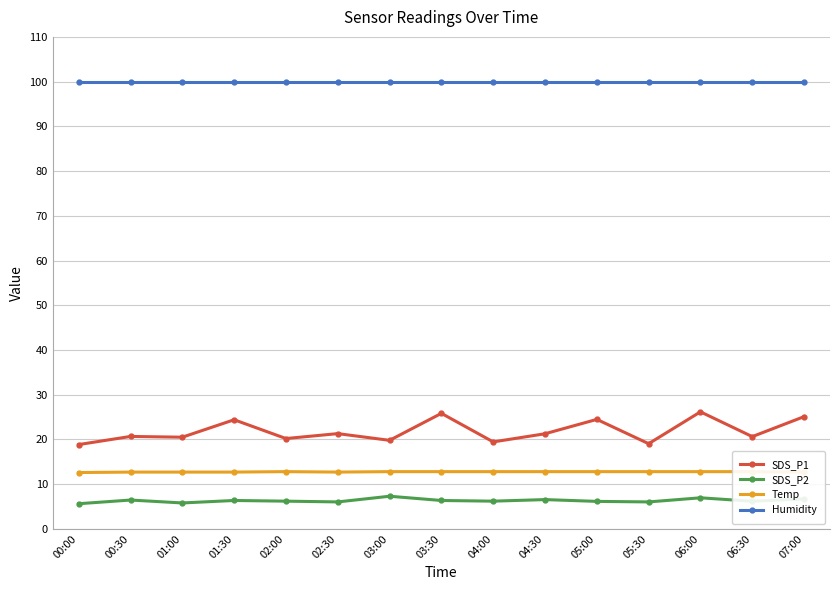

True or false: Temp and Humidity intersect in this chart.

False